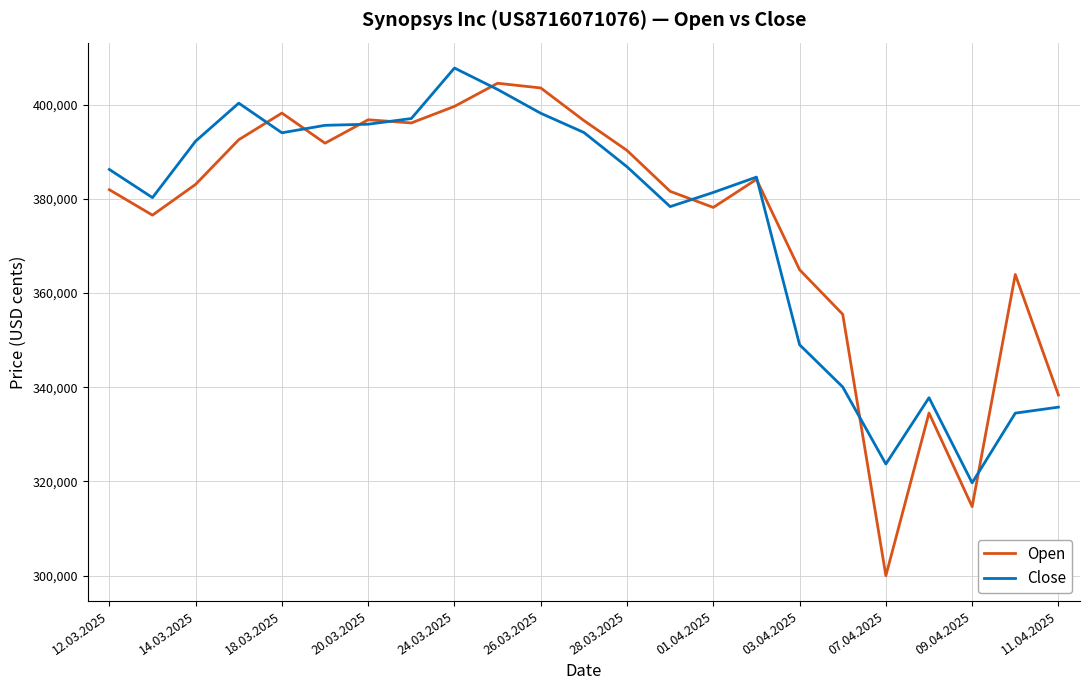

What is the difference between the second highest and minimum values in the Open series?

103529